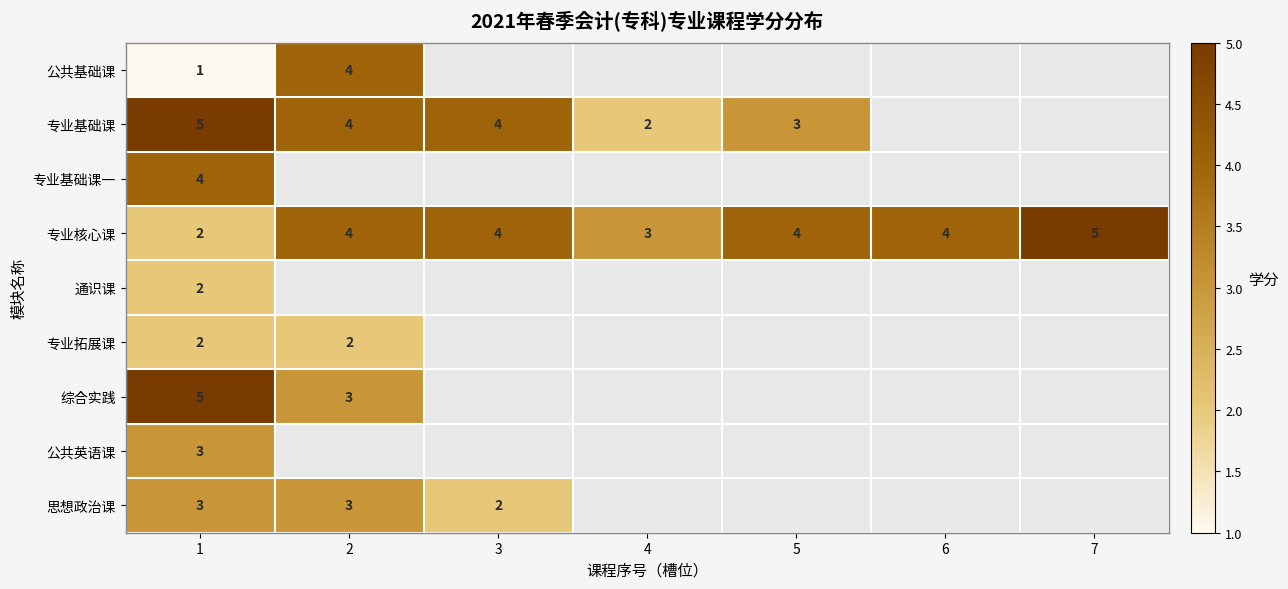

What is the maximum value for 专业核心课?

5